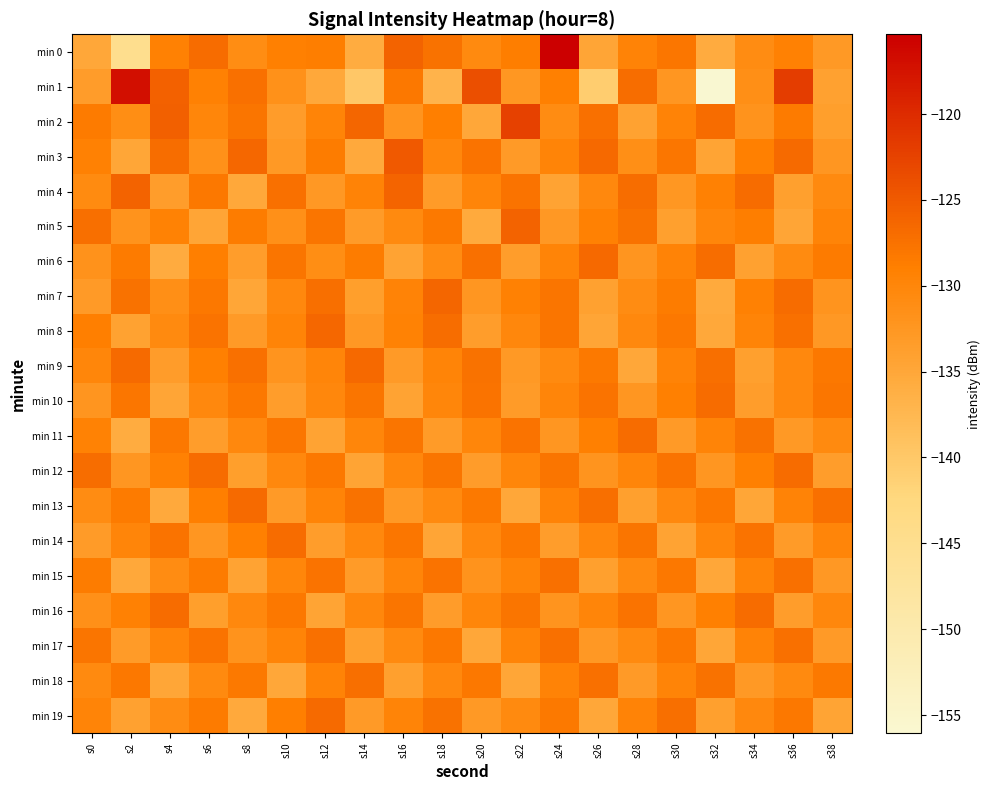

Reading left to right, list all the values displayed in this chart.

min 0: s0=-134.9	s2=-145.0	s4=-129.3	s6=-126.8	s8=-131.0	s10=-129.0	s12=-128.8	s14=-135.8	s16=-126.0	s18=-127.5	s20=-130.6	s22=-128.7	s24=-115.3	s26=-134.6	s28=-129.5	s30=-128.0	s32=-135.6	s34=-130.9	s36=-129.2	s38=-132.9
min 1: s0=-133.4	s2=-117.0	s4=-125.8	s6=-129.3	s8=-127.3	s10=-131.6	s12=-135.1	s14=-139.9	s16=-128.1	s18=-137.0	s20=-123.9	s22=-132.6	s24=-129.1	s26=-140.8	s28=-127.0	s30=-132.4	s32=-156.1	s34=-131.3	s36=-121.9	s38=-134.1
min 2: s0=-128.5	s2=-131.2	s4=-125.6	s6=-130.1	s8=-127.8	s10=-133.4	s12=-129.7	s14=-126.3	s16=-132.1	s18=-128.9	s20=-135.0	s22=-122.5	s24=-130.8	s26=-127.3	s28=-134.2	s30=-129.6	s32=-126.8	s34=-131.9	s36=-128.4	s38=-133.7
min 3: s0=-129.3	s2=-134.8	s4=-127.1	s6=-131.6	s8=-126.4	s10=-132.9	s12=-128.7	s14=-135.3	s16=-124.9	s18=-130.2	s20=-127.6	s22=-133.1	s24=-129.8	s26=-126.5	s28=-131.3	s30=-128.0	s32=-134.5	s34=-129.1	s36=-126.7	s38=-132.4
min 4: s0=-130.7	s2=-125.9	s4=-133.6	s6=-128.2	s8=-135.1	s10=-127.4	s12=-132.8	s14=-129.5	s16=-126.1	s18=-133.3	s20=-129.9	s22=-127.7	s24=-134.4	s26=-130.3	s28=-127.0	s30=-132.6	s32=-129.2	s34=-126.9	s36=-133.8	s38=-130.5
min 5: s0=-127.2	s2=-132.0	s4=-129.4	s6=-134.7	s8=-128.6	s10=-131.5	s12=-127.9	s14=-133.2	s16=-130.6	s18=-128.3	s20=-135.5	s22=-126.0	s24=-132.7	s26=-129.3	s28=-127.5	s30=-133.9	s32=-130.1	s34=-128.8	s36=-134.6	s38=-129.7
min 6: s0=-131.8	s2=-128.4	s4=-135.7	s6=-129.0	s8=-133.5	s10=-127.8	s12=-131.1	s14=-128.7	s16=-134.3	s18=-130.9	s20=-127.3	s22=-133.6	s24=-129.8	s26=-126.6	s28=-132.3	s30=-129.5	s32=-127.1	s34=-134.0	s36=-130.7	s38=-128.5
min 7: s0=-133.0	s2=-127.5	s4=-131.4	s6=-128.1	s8=-134.8	s10=-130.4	s12=-127.2	s14=-133.7	s16=-129.6	s18=-126.3	s20=-132.5	s22=-129.2	s24=-127.9	s26=-134.1	s28=-130.8	s30=-128.6	s32=-135.4	s34=-129.3	s36=-126.8	s38=-132.1
min 8: s0=-128.9	s2=-134.2	s4=-130.5	s6=-127.6	s8=-133.0	s10=-129.7	s12=-126.4	s14=-132.8	s16=-129.4	s18=-127.1	s20=-133.5	s22=-130.2	s24=-127.8	s26=-134.6	s28=-130.3	s30=-128.1	s32=-135.2	s34=-129.8	s36=-127.4	s38=-132.7
min 9: s0=-130.1	s2=-126.7	s4=-133.4	s6=-129.1	s8=-127.4	s10=-132.2	s12=-129.9	s14=-126.6	s16=-133.1	s18=-129.8	s20=-127.5	s22=-132.9	s24=-130.6	s26=-128.3	s28=-135.0	s30=-129.5	s32=-127.2	s34=-133.8	s36=-130.4	s38=-128.1
min 10: s0=-132.3	s2=-128.0	s4=-134.7	s6=-130.4	s8=-128.1	s10=-133.5	s12=-130.2	s14=-127.9	s16=-134.3	s18=-130.0	s20=-127.7	s22=-133.2	s24=-129.9	s26=-127.6	s28=-132.4	s30=-129.1	s32=-126.8	s34=-133.6	s36=-130.3	s38=-128.0
min 11: s0=-129.4	s2=-135.8	s4=-128.2	s6=-133.6	s8=-130.3	s10=-128.0	s12=-134.4	s14=-130.1	s16=-127.8	s18=-133.3	s20=-130.0	s22=-127.7	s24=-132.4	s26=-129.1	s28=-126.8	s30=-133.1	s32=-129.8	s34=-127.5	s36=-132.9	s38=-130.6
min 12: s0=-127.1	s2=-132.5	s4=-129.2	s6=-126.9	s8=-133.7	s10=-130.4	s12=-128.1	s14=-134.5	s16=-130.2	s18=-127.9	s20=-133.4	s22=-130.1	s24=-127.8	s26=-132.2	s28=-129.9	s30=-127.6	s32=-132.4	s34=-129.1	s36=-126.8	s38=-133.5
min 13: s0=-130.8	s2=-128.5	s4=-135.3	s6=-129.0	s8=-126.7	s10=-133.1	s12=-129.8	s14=-127.5	s16=-132.9	s18=-130.6	s20=-128.3	s22=-135.0	s24=-129.5	s26=-127.2	s28=-133.8	s30=-130.4	s32=-128.1	s34=-134.9	s36=-129.6	s38=-127.3
min 14: s0=-133.2	s2=-129.9	s4=-127.6	s6=-132.4	s8=-129.1	s10=-126.8	s12=-133.6	s14=-130.3	s16=-128.0	s18=-134.7	s20=-130.4	s22=-128.1	s24=-133.5	s26=-130.2	s28=-127.9	s30=-134.3	s32=-130.0	s34=-127.7	s36=-133.2	s38=-129.9
min 15: s0=-128.6	s2=-135.1	s4=-130.8	s6=-128.5	s8=-134.3	s10=-130.0	s12=-127.7	s14=-133.2	s16=-129.9	s18=-127.6	s20=-132.0	s22=-129.7	s24=-127.4	s26=-133.8	s28=-130.5	s30=-128.2	s32=-135.0	s34=-129.7	s36=-127.4	s38=-132.8
min 16: s0=-131.5	s2=-129.2	s4=-126.9	s6=-133.7	s8=-130.4	s10=-128.1	s12=-134.5	s14=-130.2	s16=-127.9	s18=-133.4	s20=-130.1	s22=-127.8	s24=-132.2	s26=-129.9	s28=-127.6	s30=-132.4	s32=-129.1	s34=-126.8	s36=-133.5	s38=-130.2
min 17: s0=-127.8	s2=-133.2	s4=-129.9	s6=-127.6	s8=-132.0	s10=-129.7	s12=-127.4	s14=-133.8	s16=-130.5	s18=-128.2	s20=-135.0	s22=-129.7	s24=-127.4	s26=-132.8	s28=-130.5	s30=-128.2	s32=-134.9	s34=-129.6	s36=-127.3	s38=-133.1
min 18: s0=-130.5	s2=-128.2	s4=-134.9	s6=-130.6	s8=-128.3	s10=-135.0	s12=-129.5	s14=-127.2	s16=-133.8	s18=-130.4	s20=-128.1	s22=-134.9	s24=-129.6	s26=-127.3	s28=-133.1	s30=-129.8	s32=-127.5	s34=-132.9	s36=-130.6	s38=-128.3
min 19: s0=-129.7	s2=-134.1	s4=-130.8	s6=-128.5	s8=-135.3	s10=-129.0	s12=-126.7	s14=-133.1	s16=-129.8	s18=-127.5	s20=-132.9	s22=-130.6	s24=-128.3	s26=-135.0	s28=-129.5	s30=-127.2	s32=-133.8	s34=-130.4	s36=-128.1	s38=-134.5